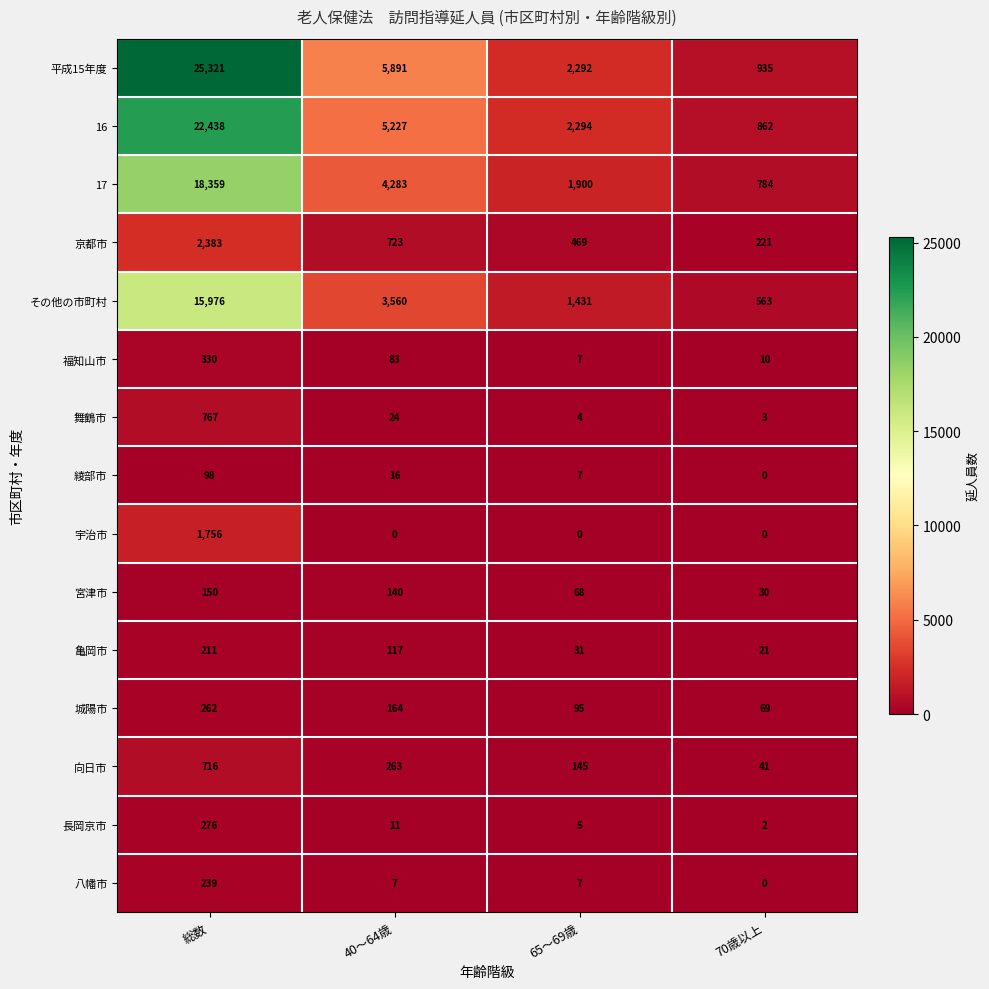

How many distinct data groups are displayed?

15